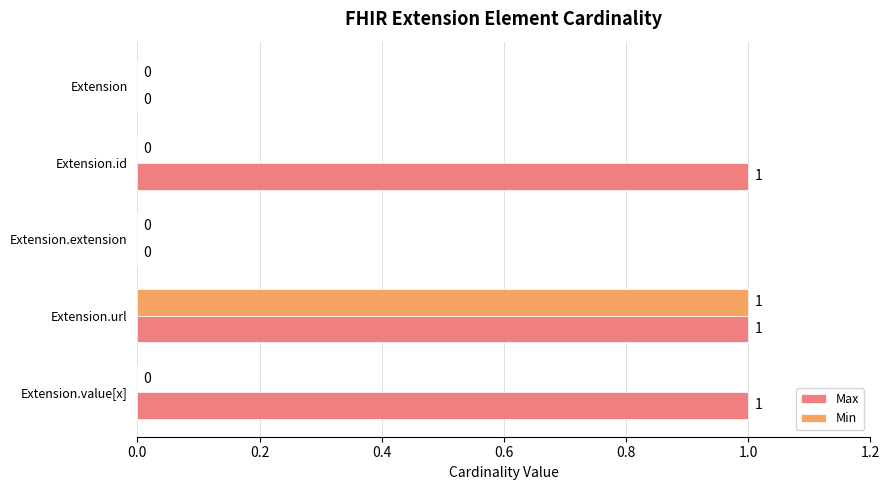

How many Max values are between 0 and 1?

5